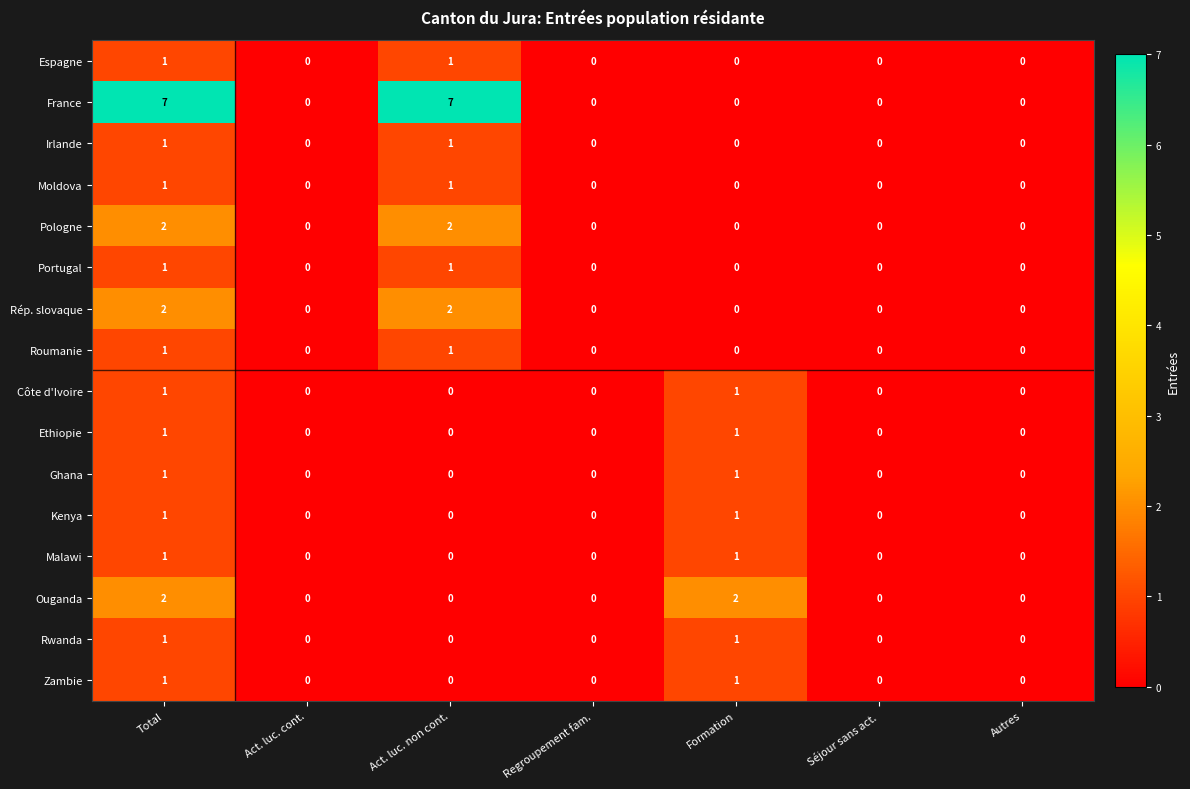

What is the sum of the France values at Total and Séjour sans act.?

7